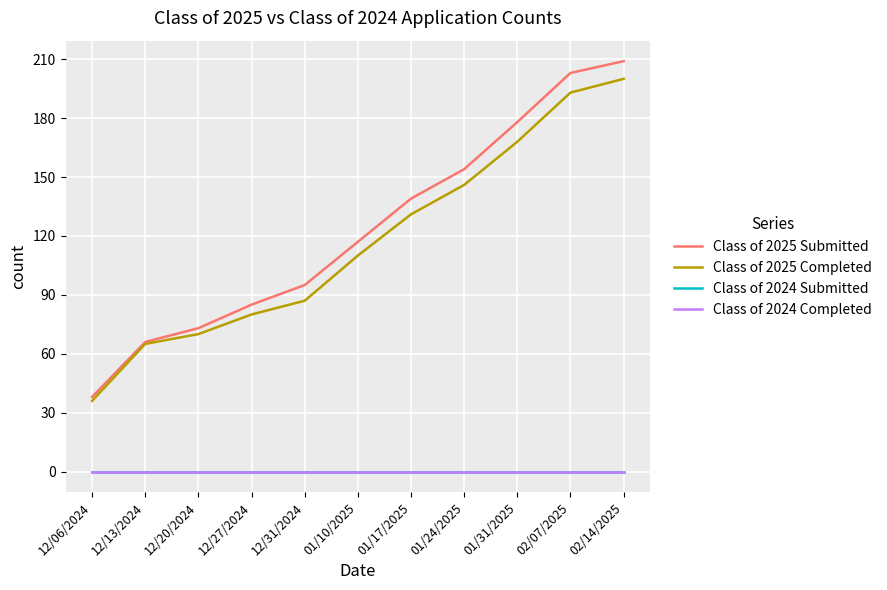

How many lines are shown in the chart?

4